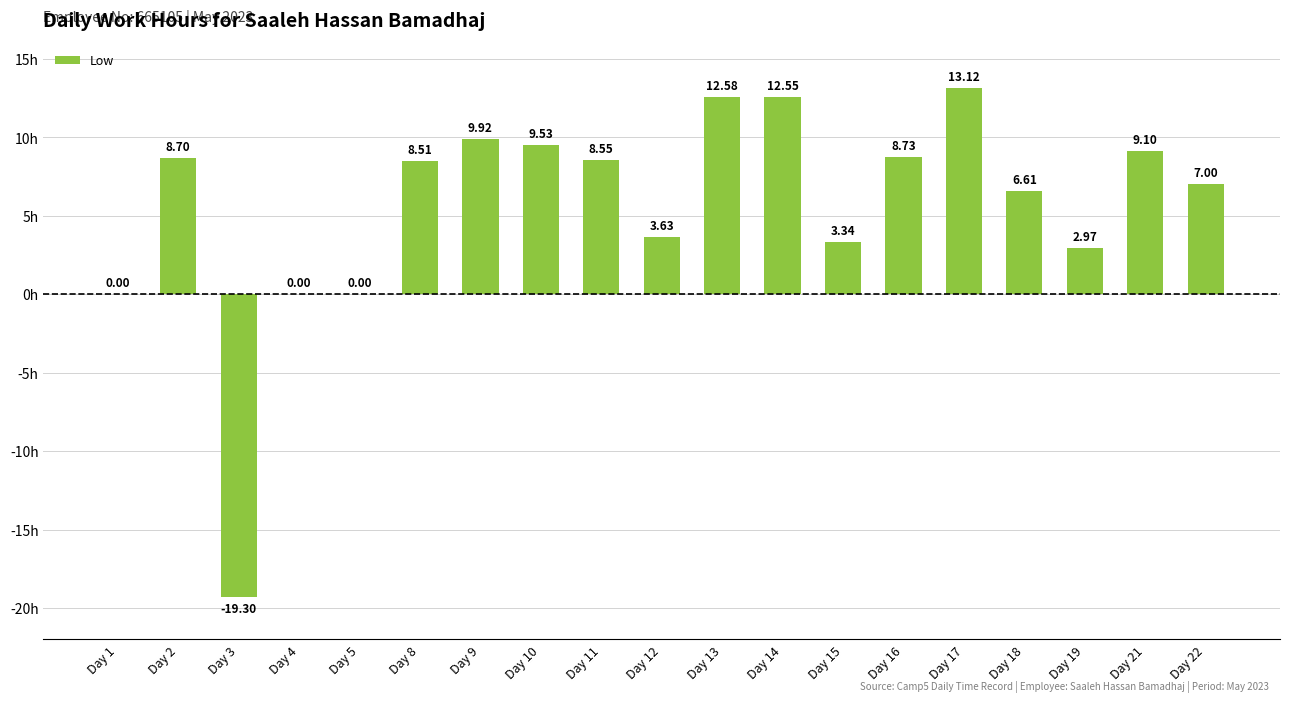

What is the sum of all values?

105.5